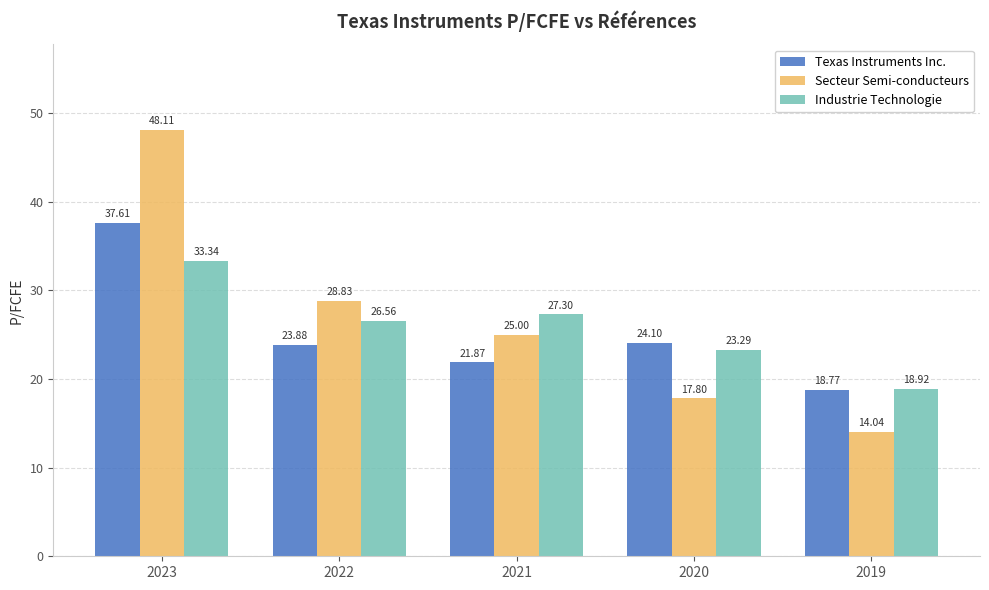

What is the value of the Industrie Technologie bar at the 3rd from the left?

27.3